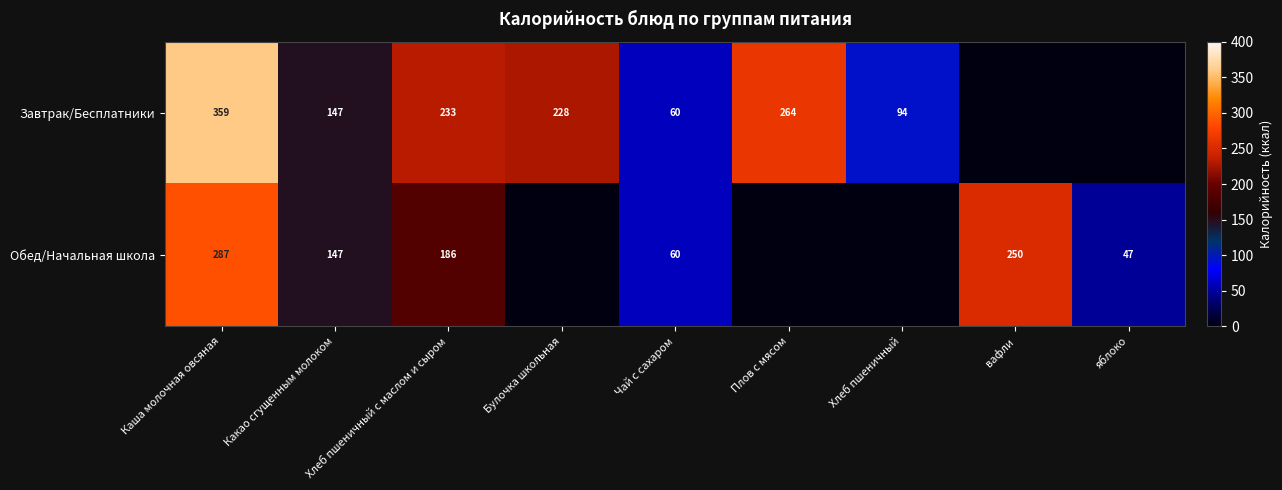

What is the greatest value displayed?

359.0